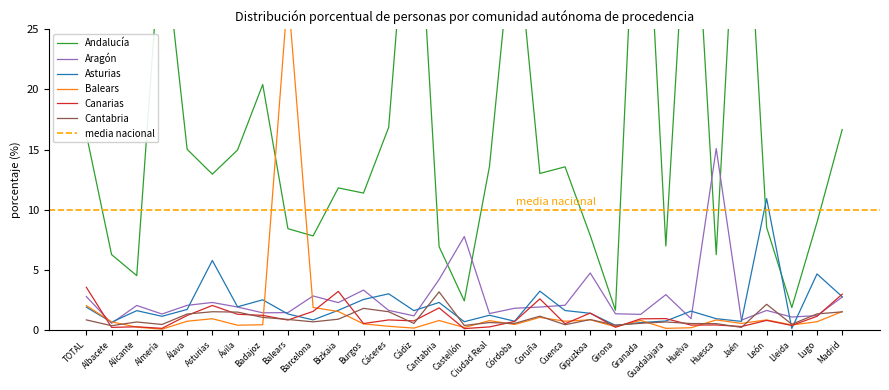

Where do Aragón and Andalucía first cross each other?

Cantabria and Castellón